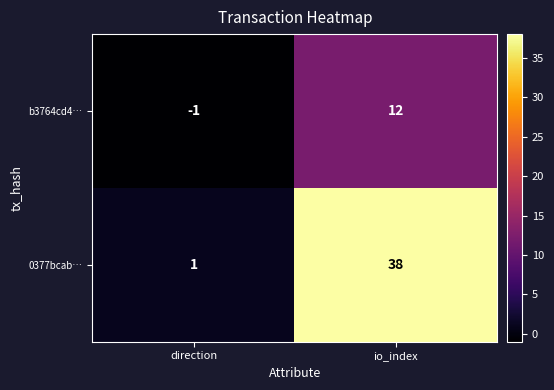

Which series has the largest total across all categories?

0377bcab…